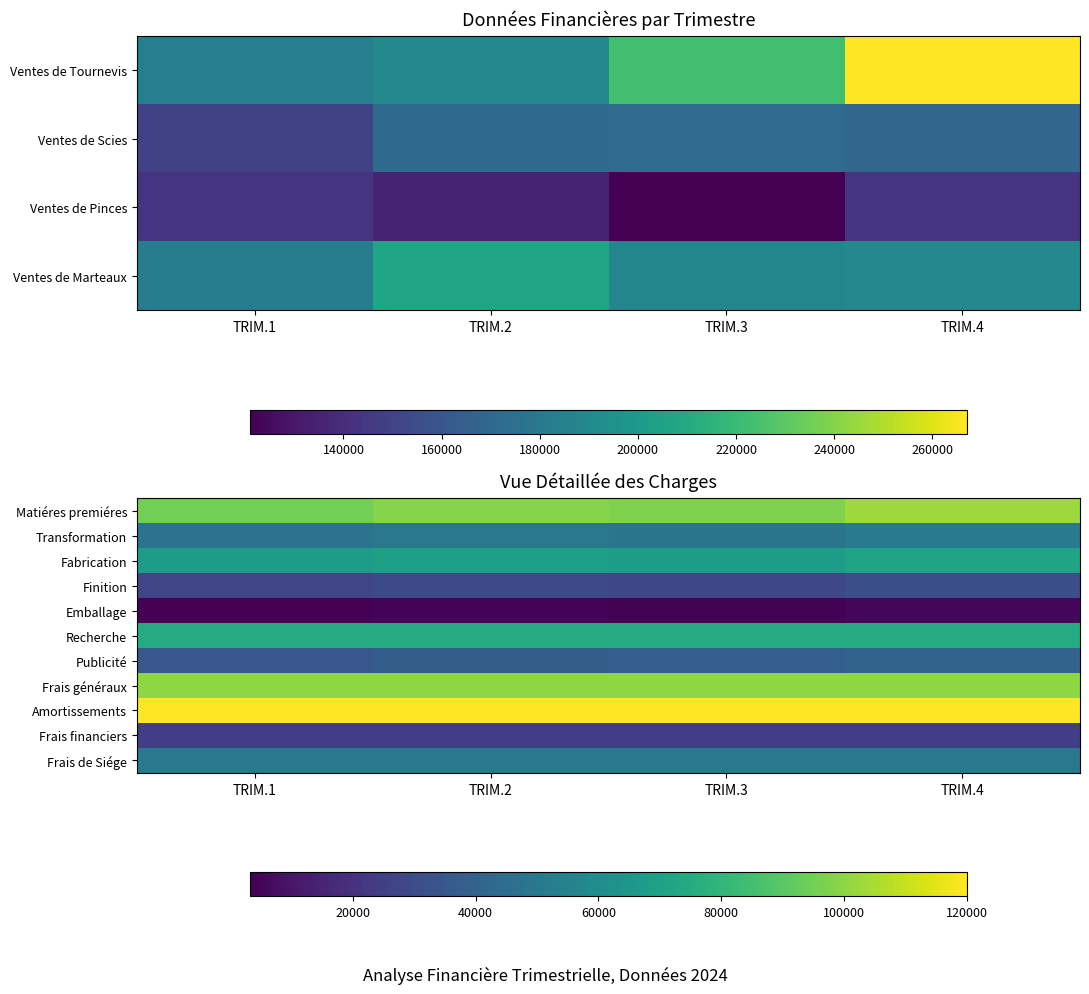

What is the sum of the Amortissements values at TRIM.3 and TRIM.1?

240000